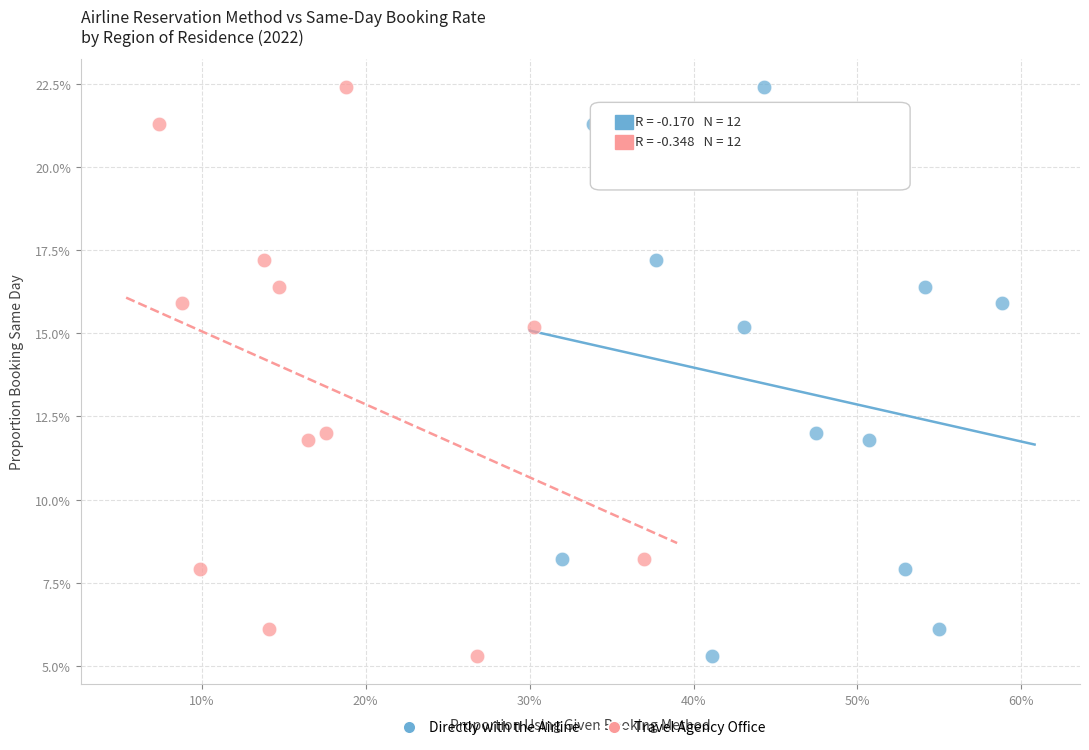

What are all the series names shown in the legend?

Directly with the Airline, Travel Agency Office